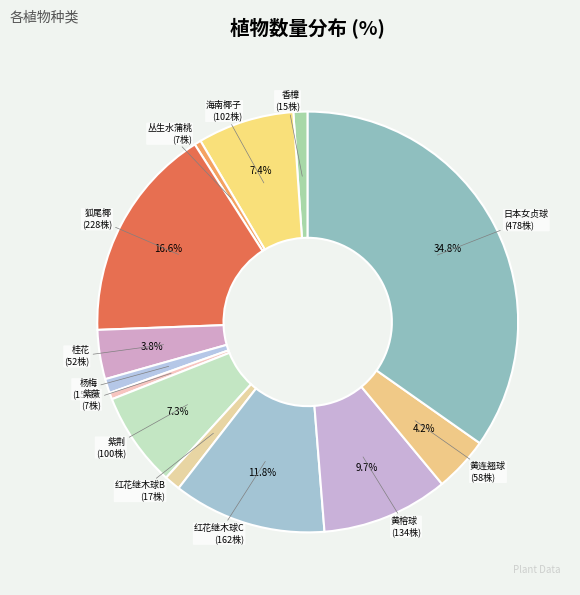

Does 狐尾椰 represent more than half of the total?

No